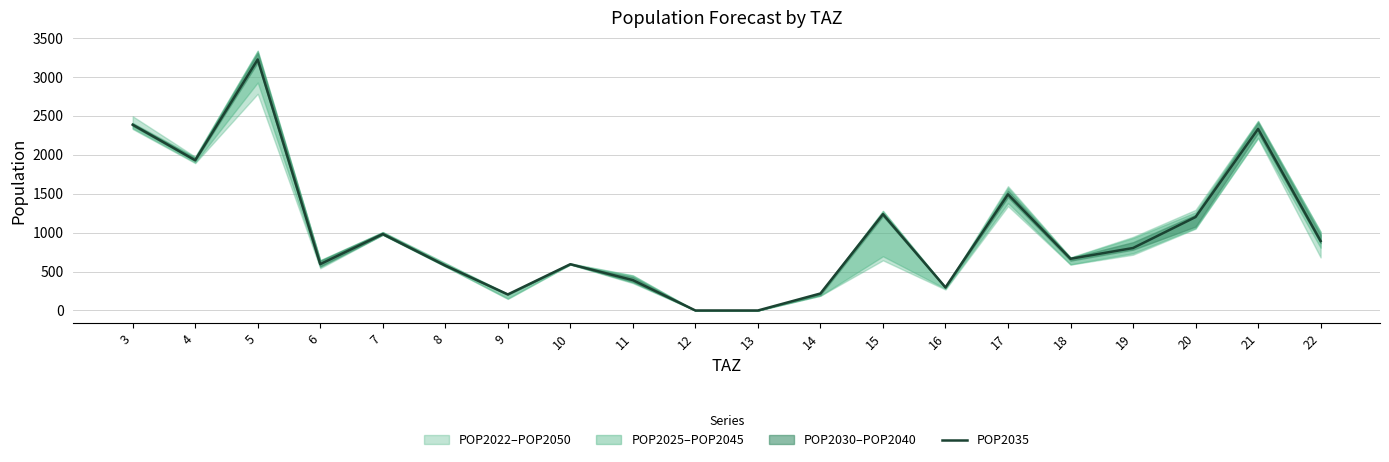

What is the approximate value at 19?

802